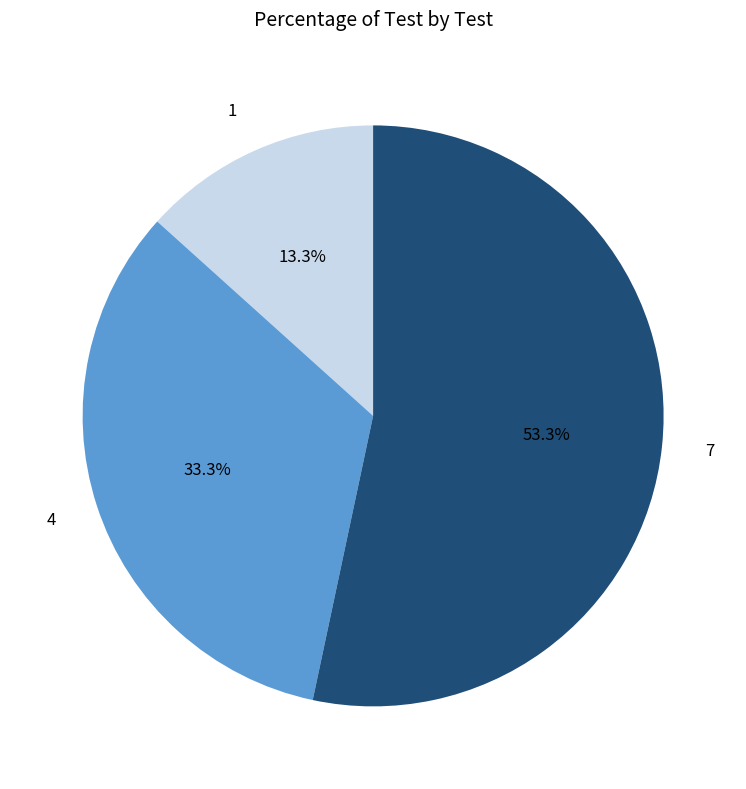

Approximately how many times larger is the value at 7 compared to 4?

1.6